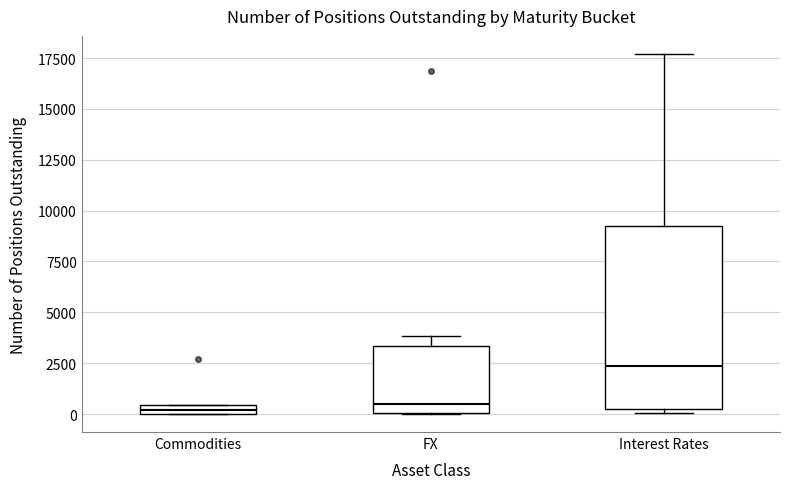

Comparing the boxes themselves (not the whiskers), which one is the tallest?

Interest Rates